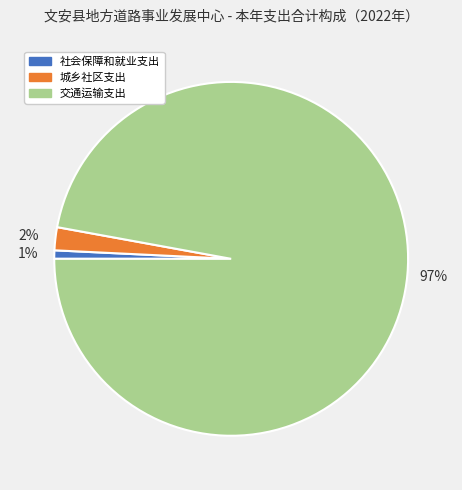

What percentage is the 城乡社区支出 slice, to the nearest percent?

2%